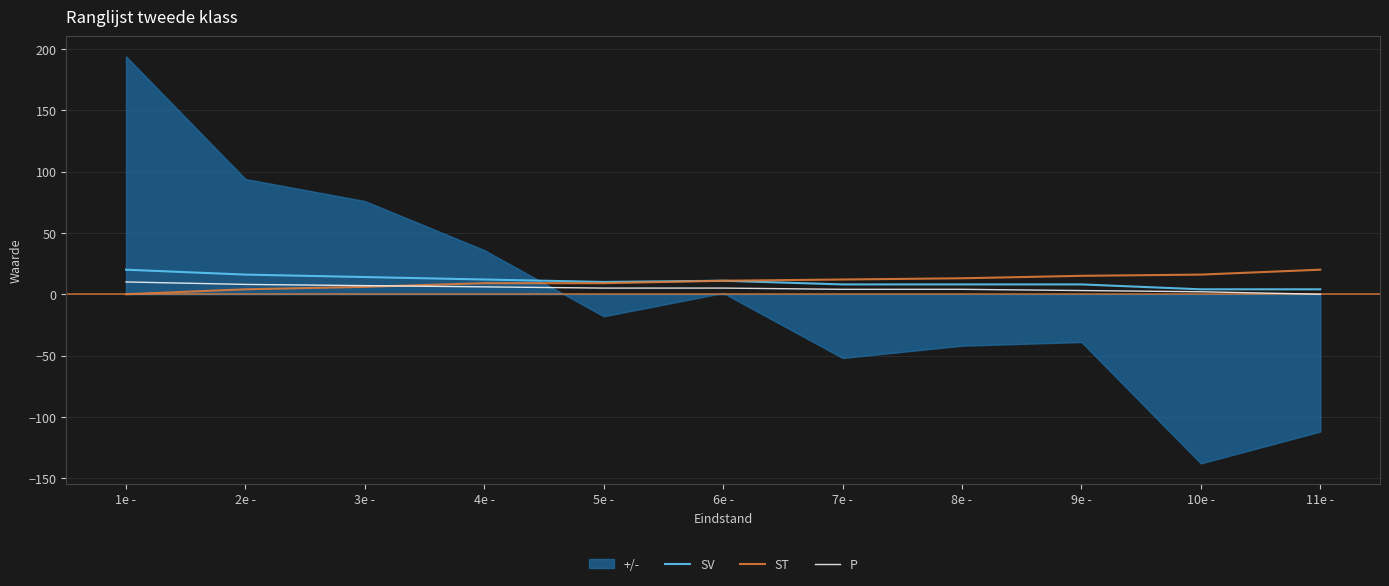

What is the total value across all series at 10e -?

22